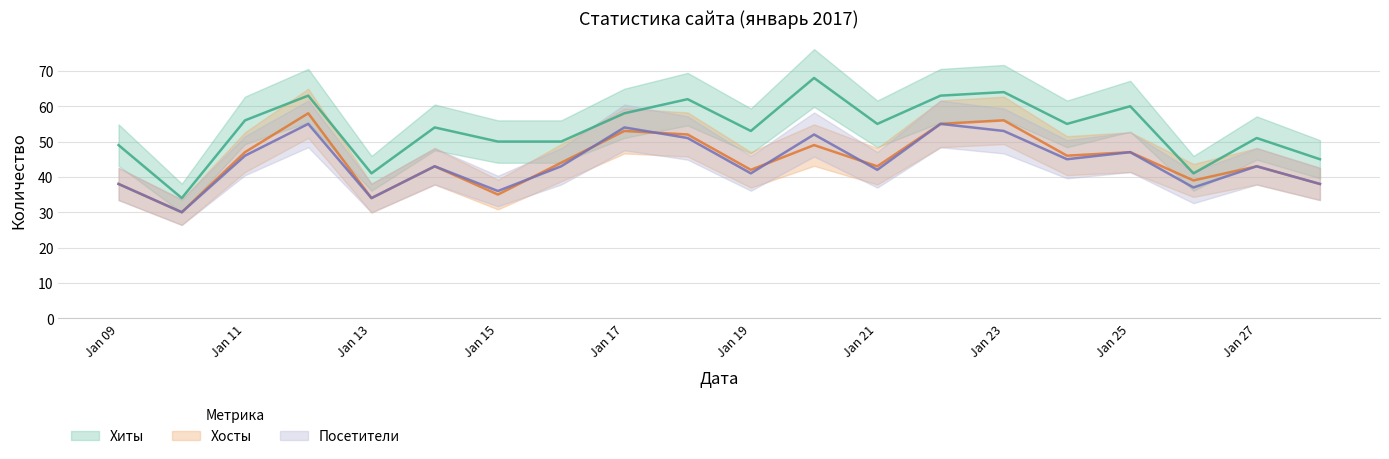

What is the difference between the maximum and second lowest values in the Хиты series?

27